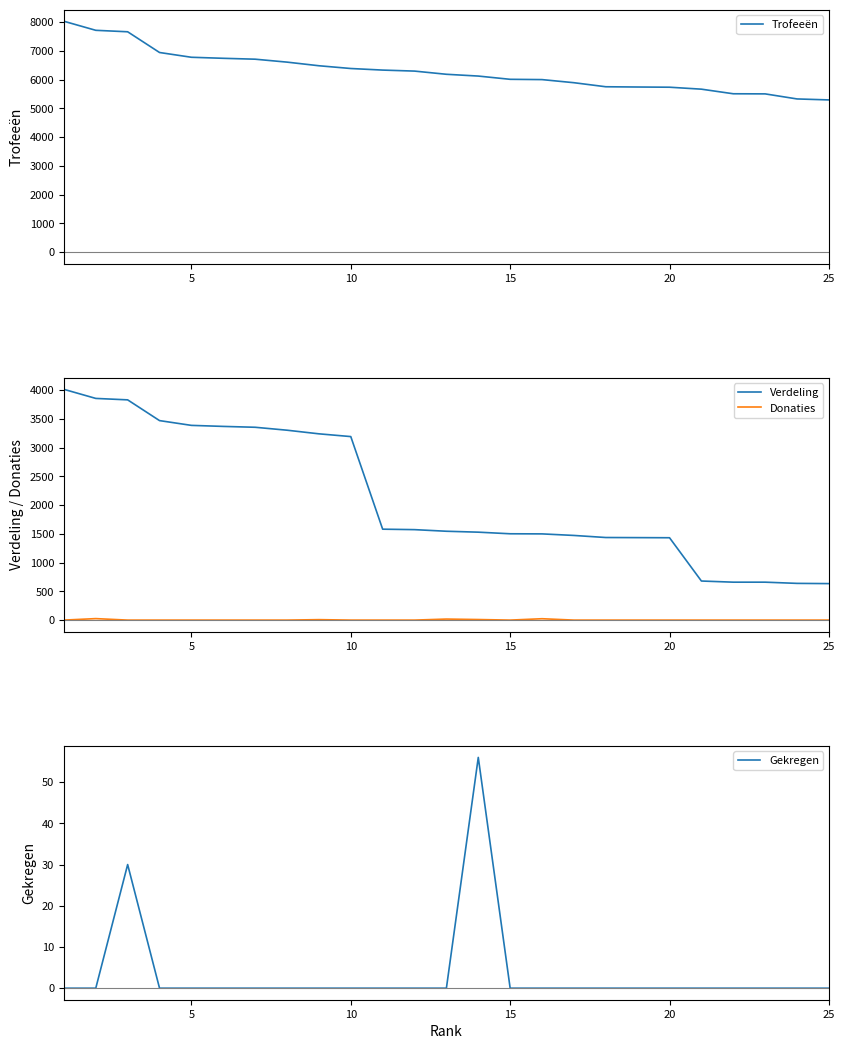

What is the value of the Trofeeën point at the 6th from the left?

6741